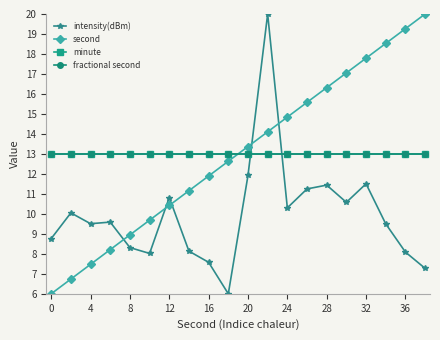

What is the value of the intensity(dBm) point at the 19th from the left?

8.1